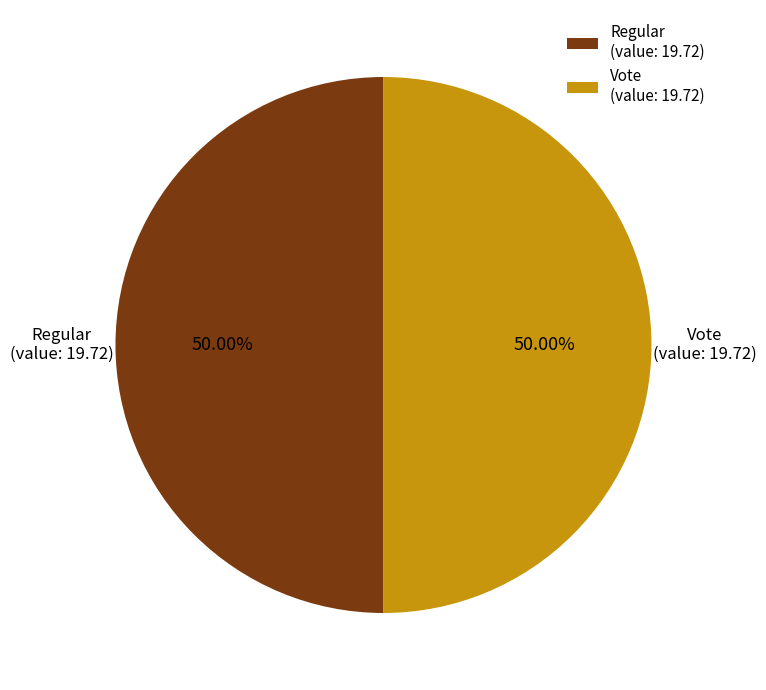

Combined, do Regular (value: 19.72) and Vote (value: 19.72) account for over 50%?

Yes